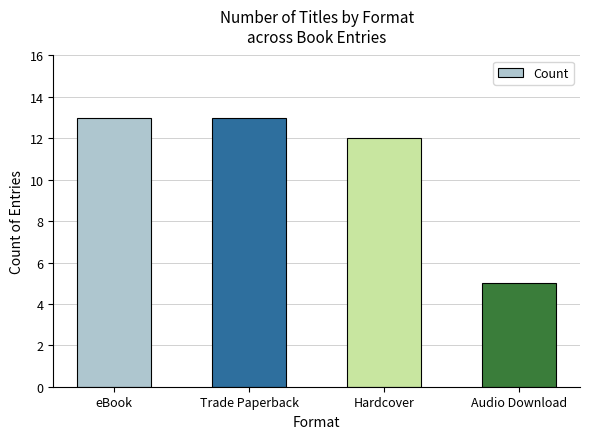

The chart shows a value of 21 at Trade Paperback. True or false?

False